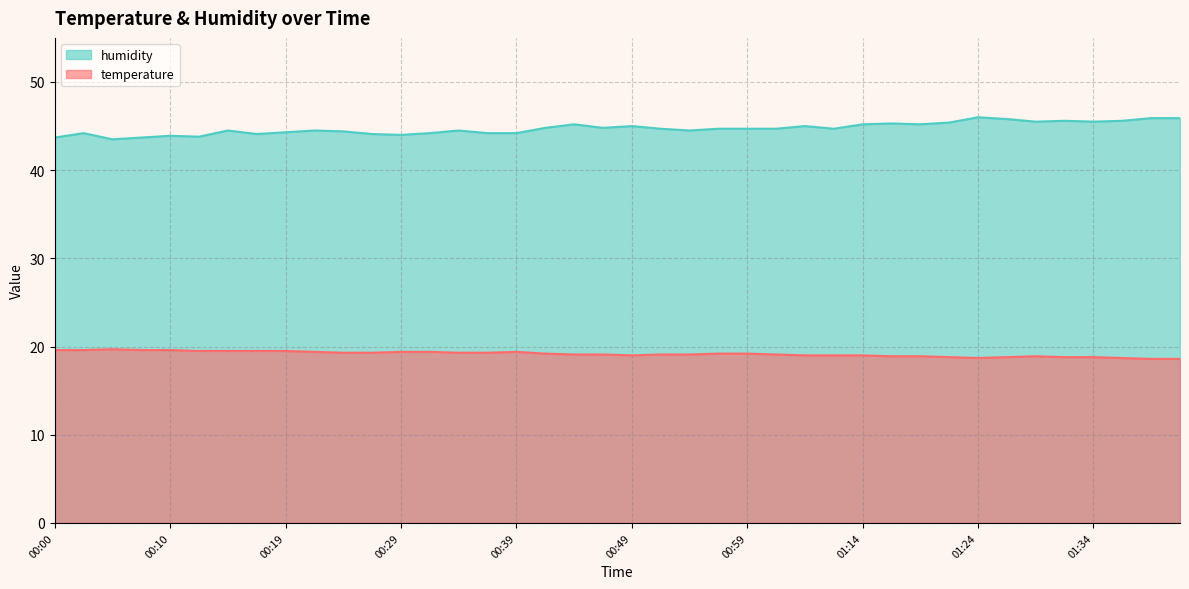

What is the value of the temperature point at the 40th from the left?

18.6